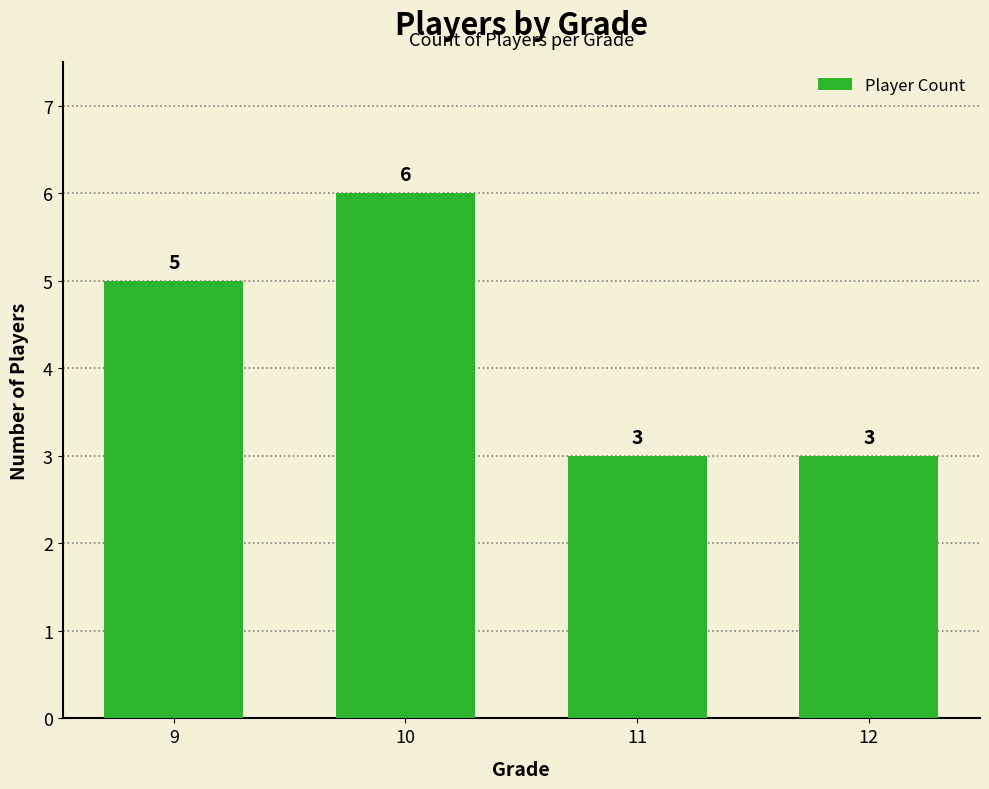

What value does the data have at 10?

6